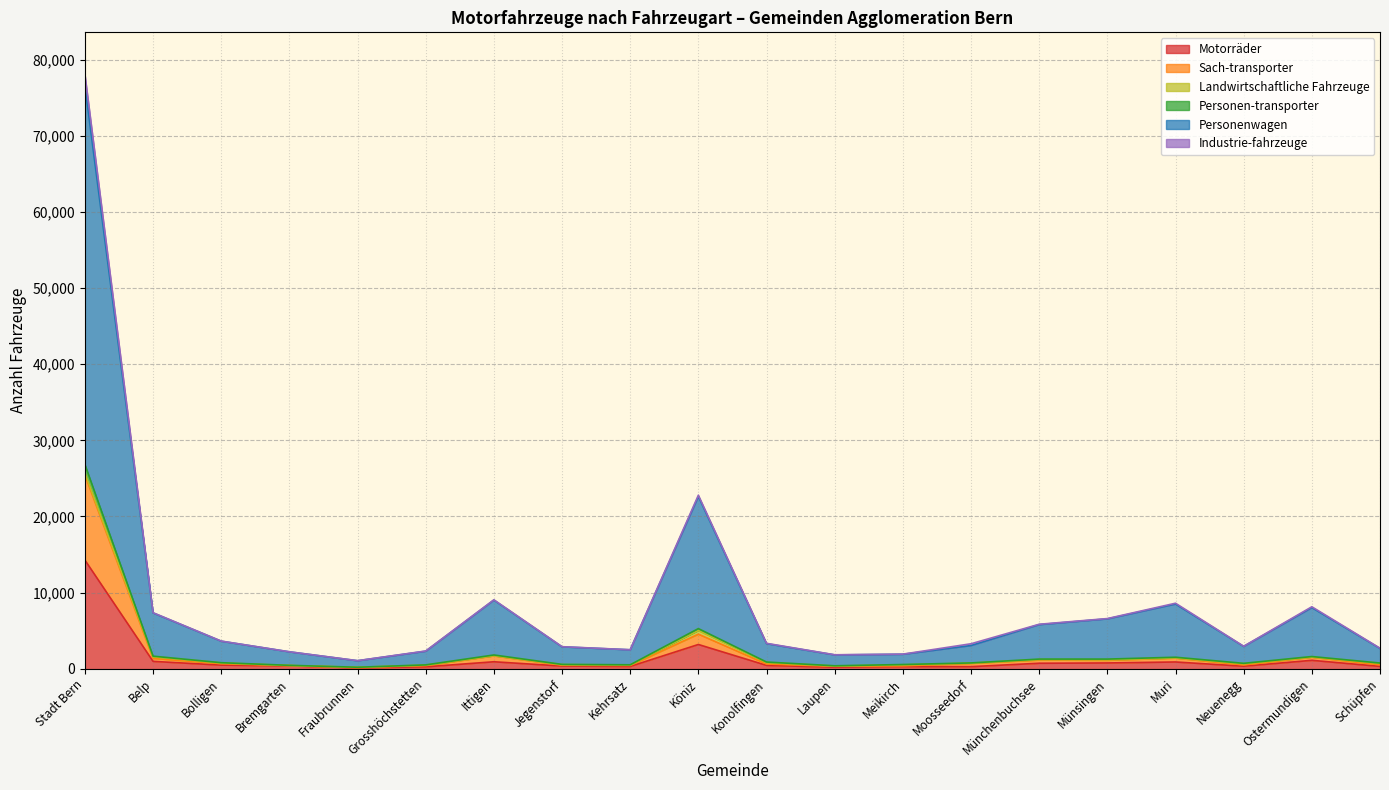

True or false: Sach-transporter and Industrie-fahrzeuge cross at least once.

False